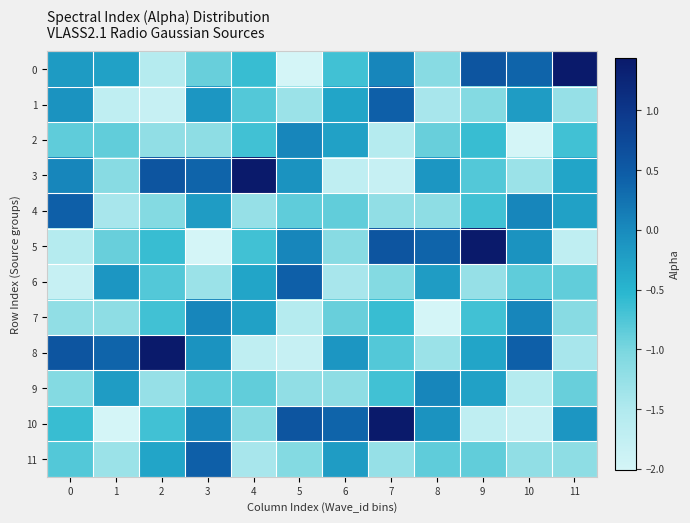

At which category does the chart reach its peak across all series?

11